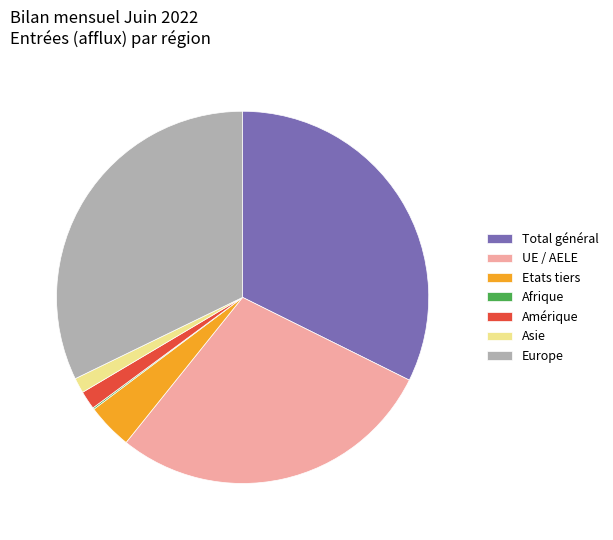

Does Asie represent more than half of the total?

No